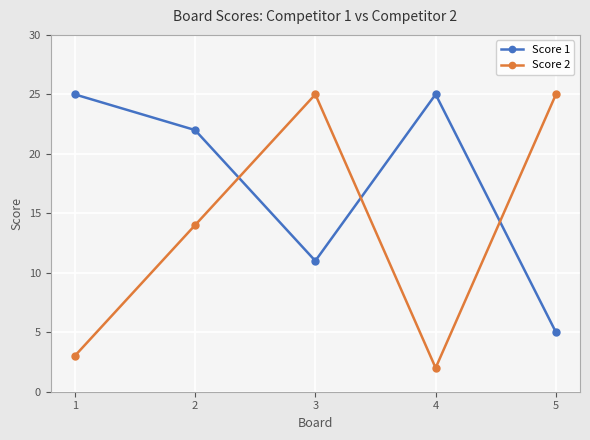

What is the minimum value shown in the chart?

2